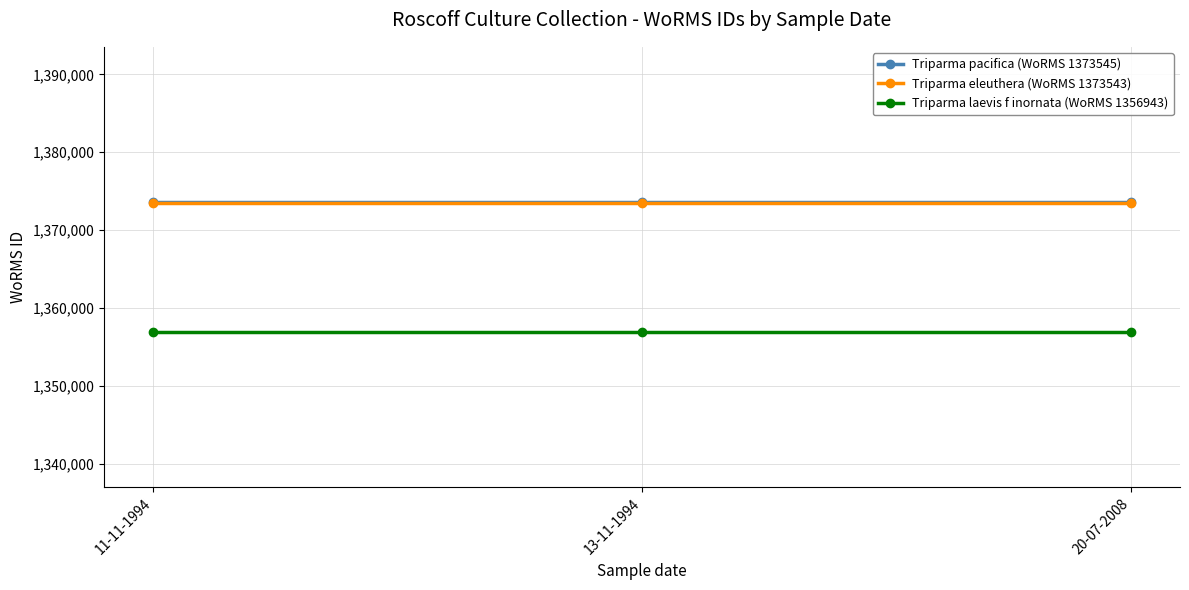

At how many categories does at least one series exceed 1369922?

3